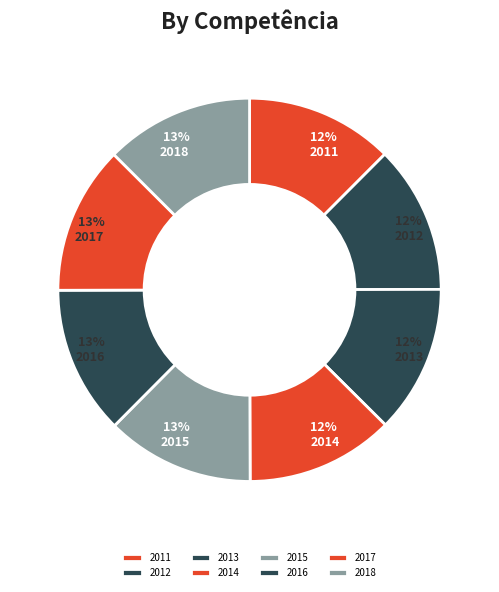

Count the number of slices in the pie.

8